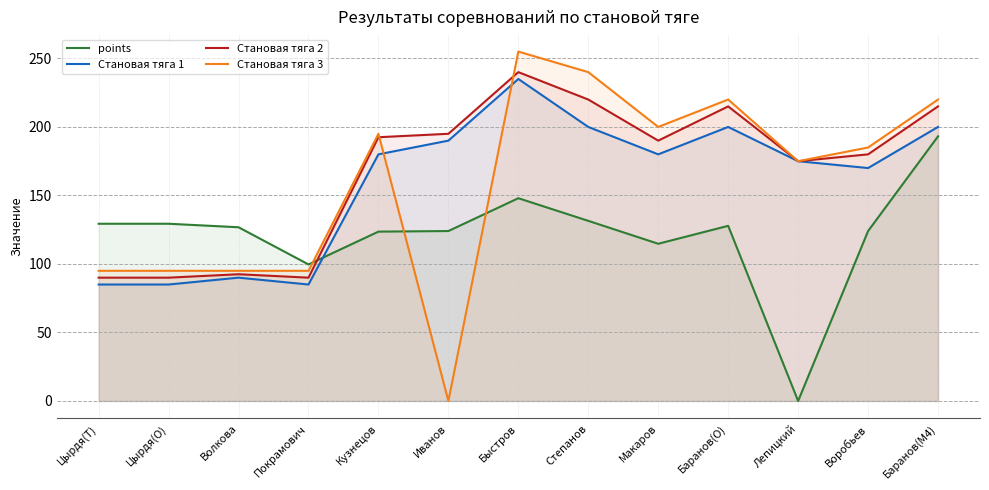

Reading left to right, extract all data points from this chart.

points: Цырдя(T)=129.3	Цырдя(O)=129.3	Волкова=126.8	Покрамович=99.7	Кузнецов=123.6	Иванов=124.0	Быстров=148.0	Степанов=131.5	Макаров=114.7	Баранов(O)=127.8	Лепицкий=0.0	Воробьев=124.0	Баранов(M4)=193.2
Становая тяга 1: Цырдя(T)=85.0	Цырдя(O)=85.0	Волкова=90.0	Покрамович=85.0	Кузнецов=180.0	Иванов=190.0	Быстров=235.0	Степанов=200.0	Макаров=180.0	Баранов(O)=200.0	Лепицкий=175.0	Воробьев=170.0	Баранов(M4)=200.0
Становая тяга 2: Цырдя(T)=90.0	Цырдя(O)=90.0	Волкова=92.5	Покрамович=90.0	Кузнецов=192.5	Иванов=195.0	Быстров=240.0	Степанов=220.0	Макаров=190.0	Баранов(O)=215.0	Лепицкий=175.0	Воробьев=180.0	Баранов(M4)=215.0
Становая тяга 3: Цырдя(T)=95.0	Цырдя(O)=95.0	Волкова=95.0	Покрамович=95.0	Кузнецов=195.0	Иванов=0.0	Быстров=255.0	Степанов=240.0	Макаров=200.0	Баранов(O)=220.0	Лепицкий=175.0	Воробьев=185.0	Баранов(M4)=220.0